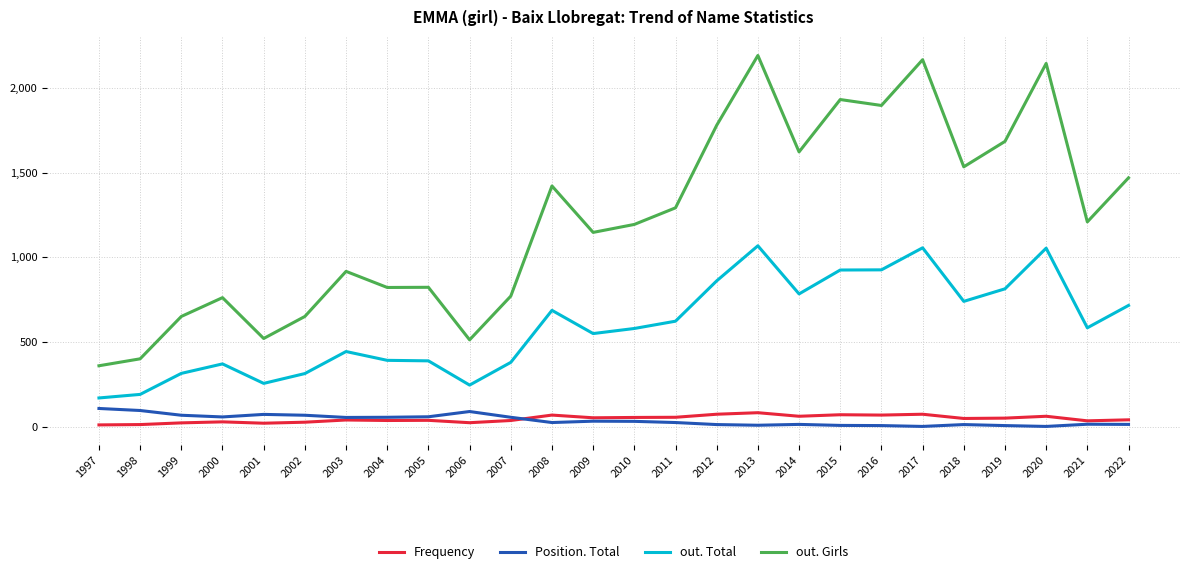

What are all the series names shown in the legend?

Frequency, Position. Total, out. Total, out. Girls